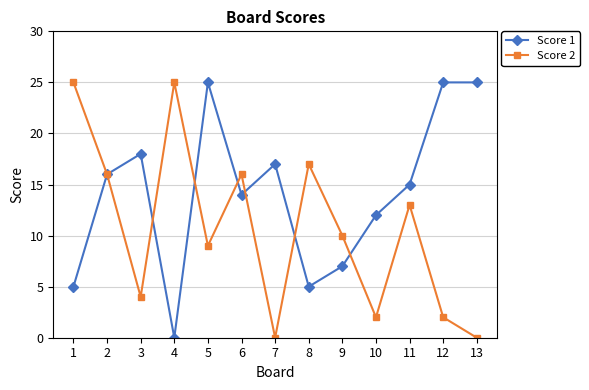

Is the value of Score 2 at 2 greater than the value of Score 1 at 1?

Yes